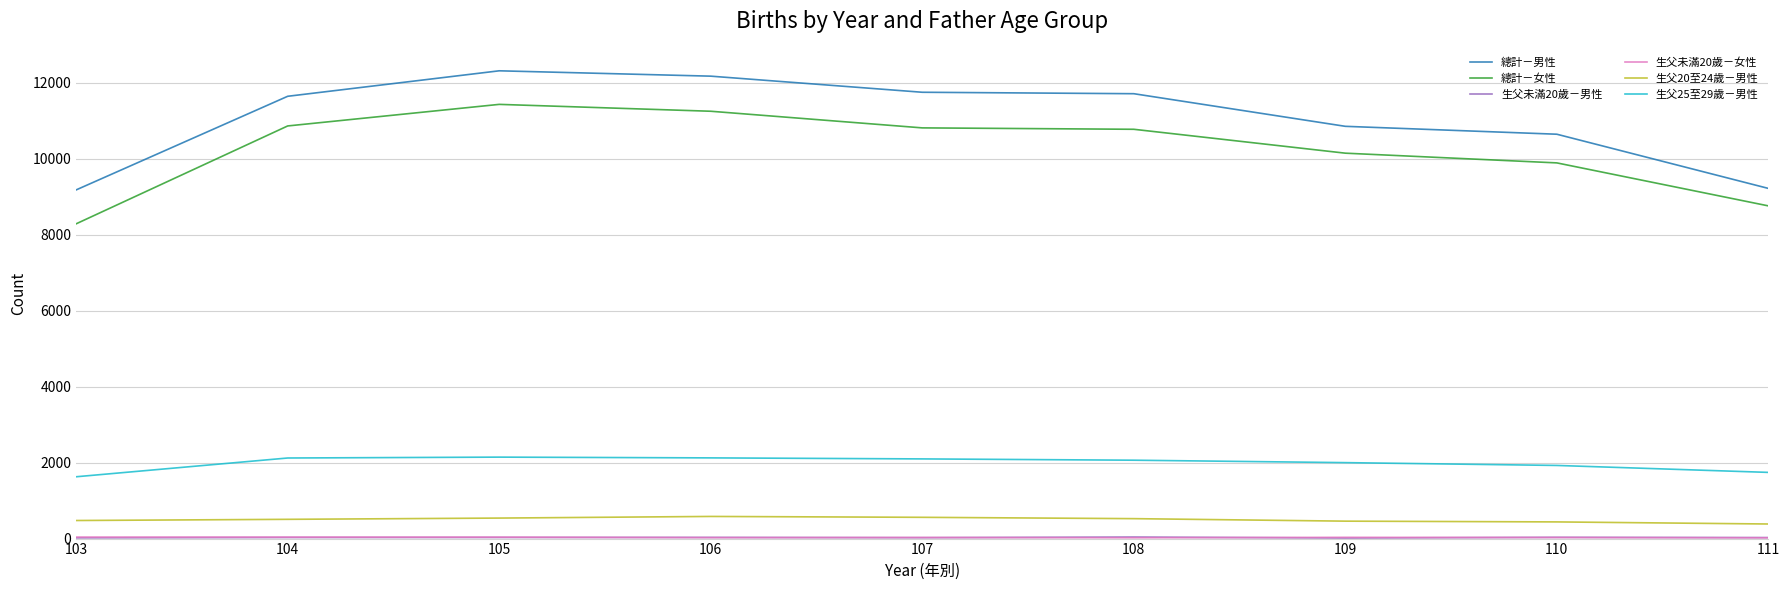

What is the maximum value for 總計－男性?

12318